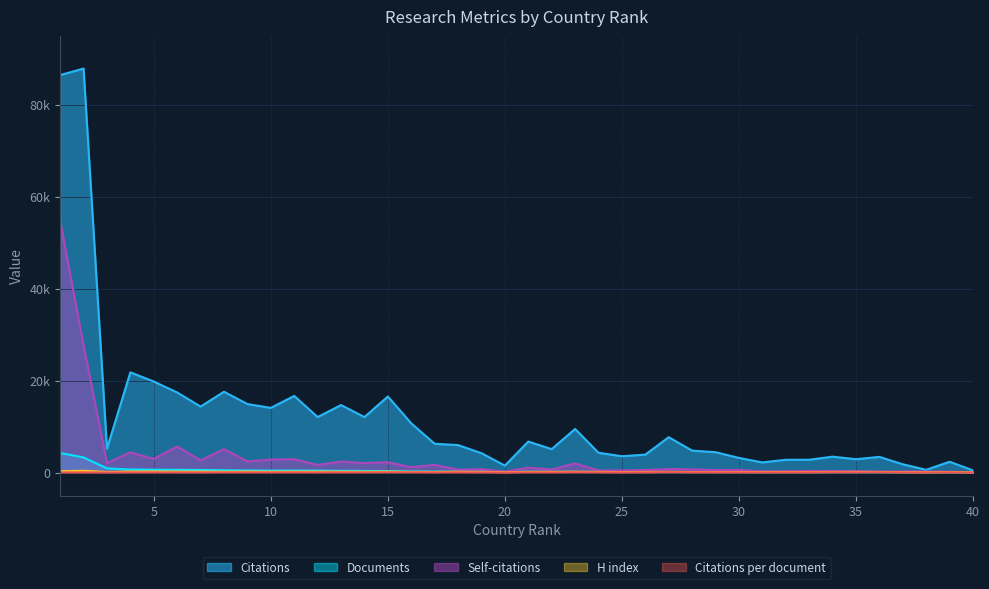

Which series has the largest total across all categories?

Citations